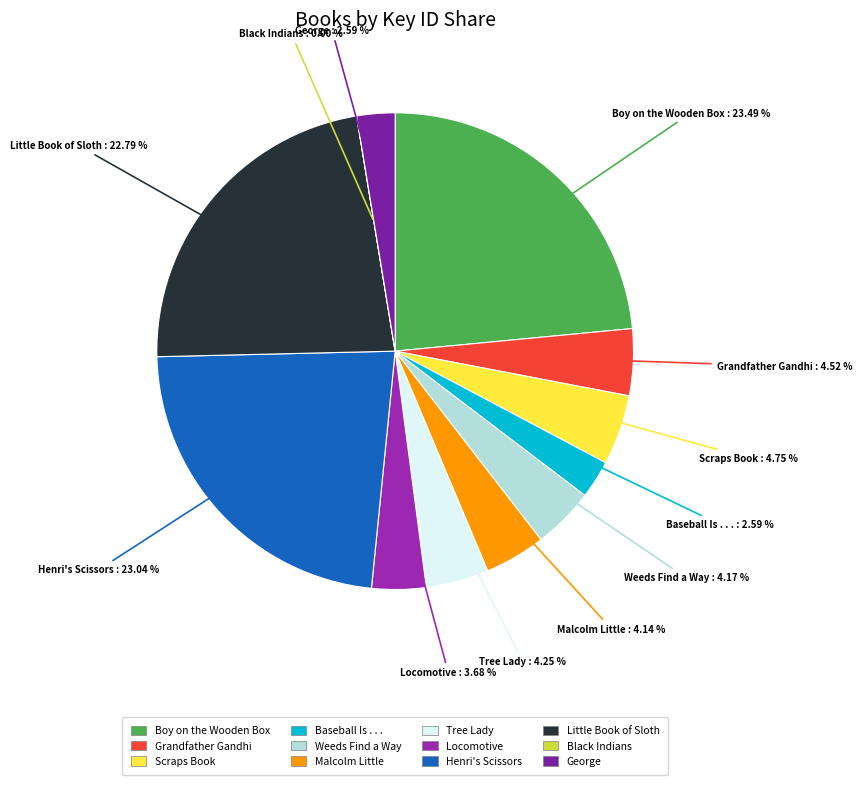

Do Locomotive and Malcolm Little together represent more than half of the pie?

No